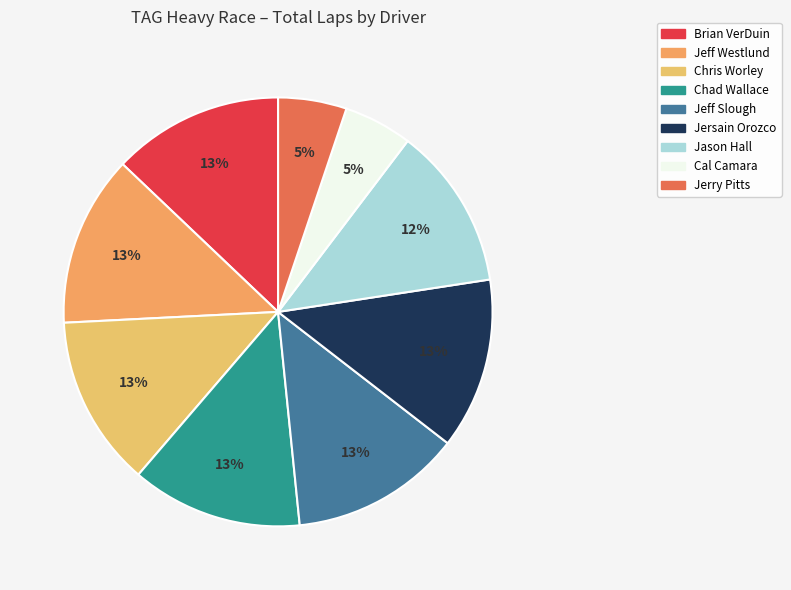

Is Chad Wallace the majority of the pie?

No